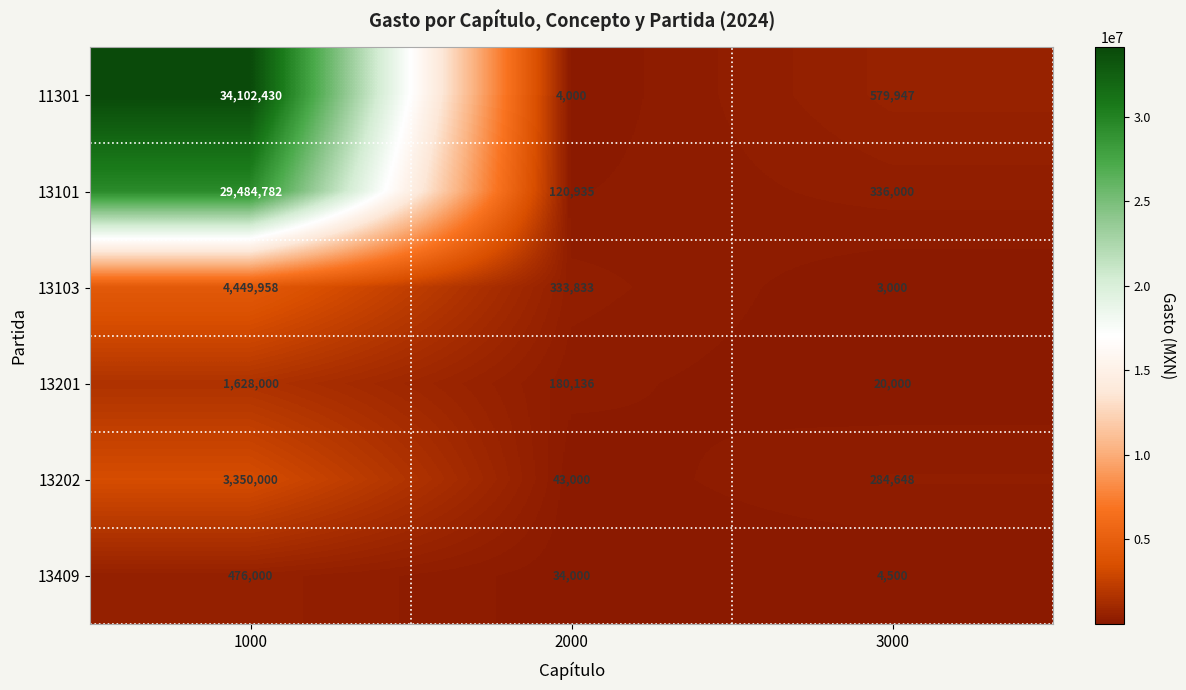

What is the maximum value shown in the chart?

34102430